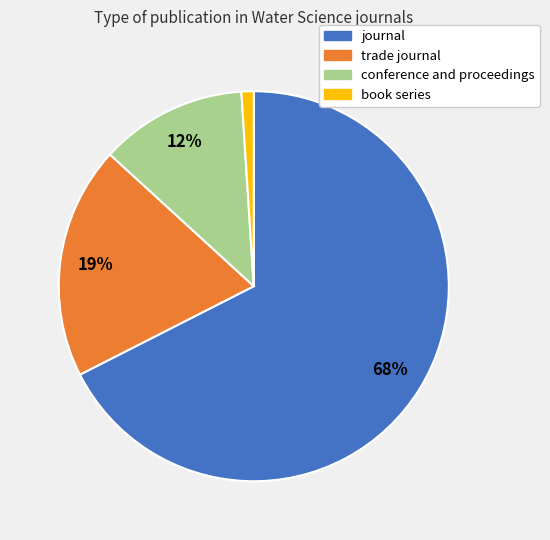

To the nearest percent, what portion does book series represent?

1%